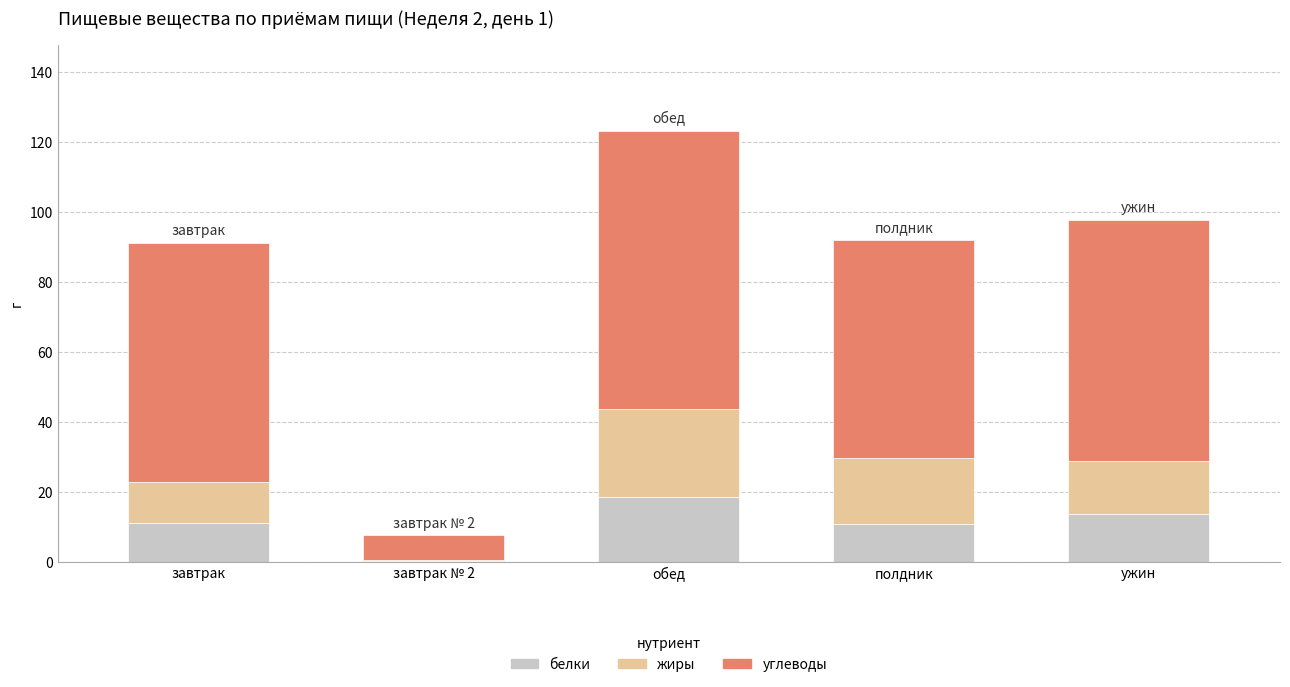

Which category has the highest value in the белки series?

обед